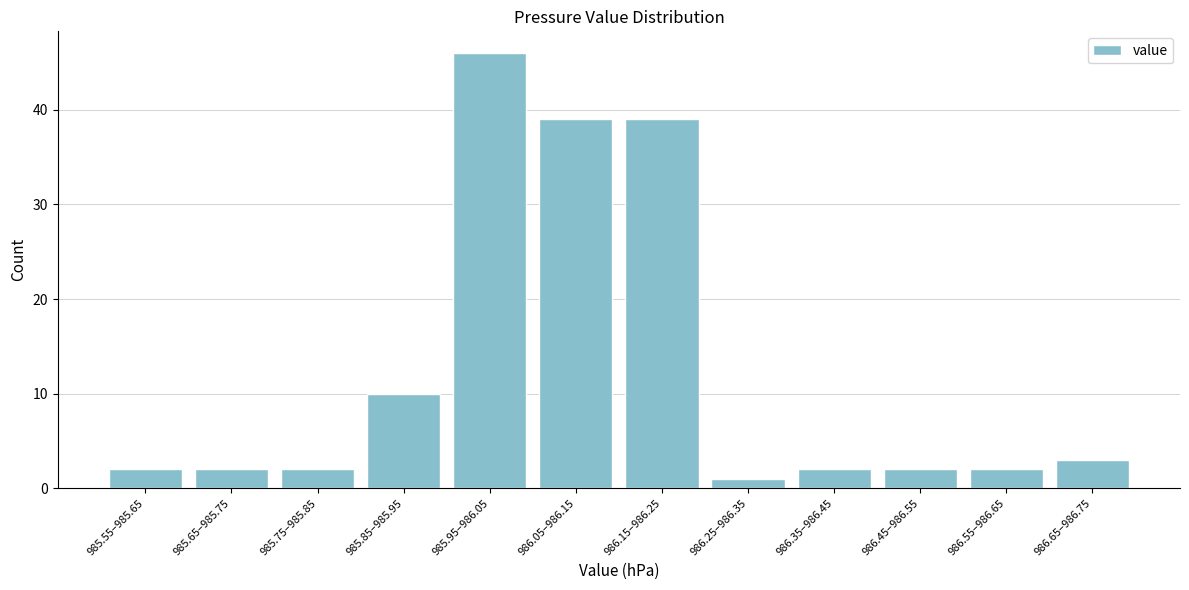

Reading right to left, list all the values displayed in this chart.

986.65–986.75=3	986.55–986.65=2	986.45–986.55=2	986.35–986.45=2	986.25–986.35=1	986.15–986.25=39	986.05–986.15=39	985.95–986.05=46	985.85–985.95=10	985.75–985.85=2	985.65–985.75=2	985.55–985.65=2